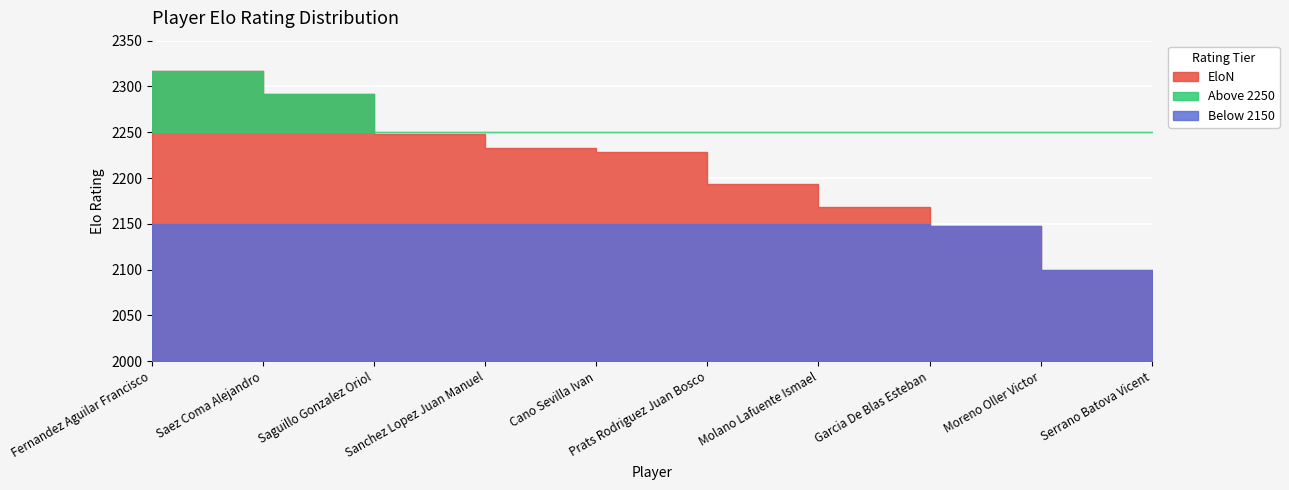

List the labels in order of value, smallest first.

Serrano Batova Vicent, Moreno Oller Victor, Garcia De Blas Esteban, Molano Lafuente Ismael, Prats Rodriguez Juan Bosco, Cano Sevilla Ivan, Sanchez Lopez Juan Manuel, Saguillo Gonzalez Oriol, Saez Coma Alejandro, Fernandez Aguilar Francisco